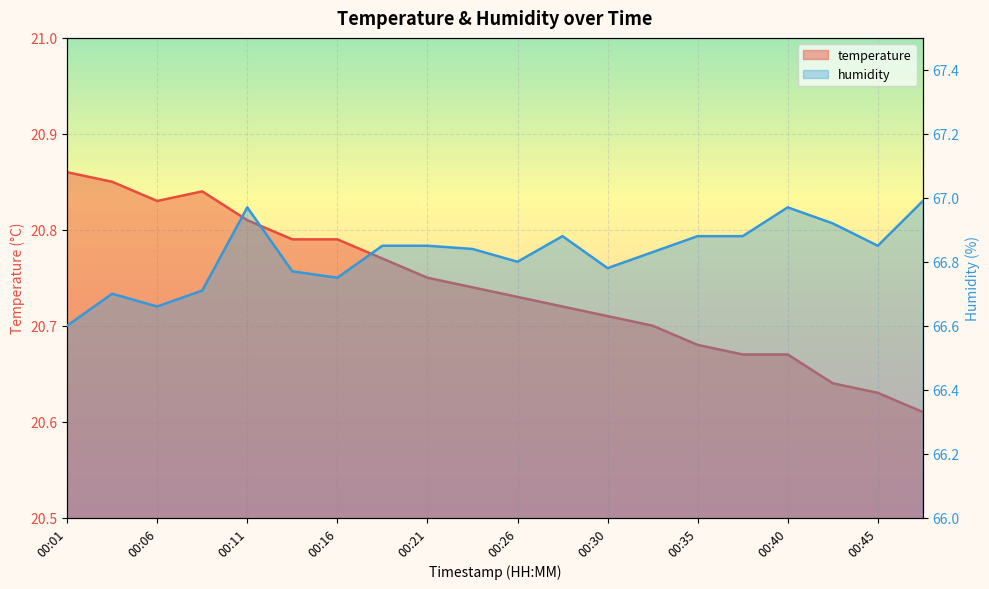

At how many categories does at least one series exceed 43?

20